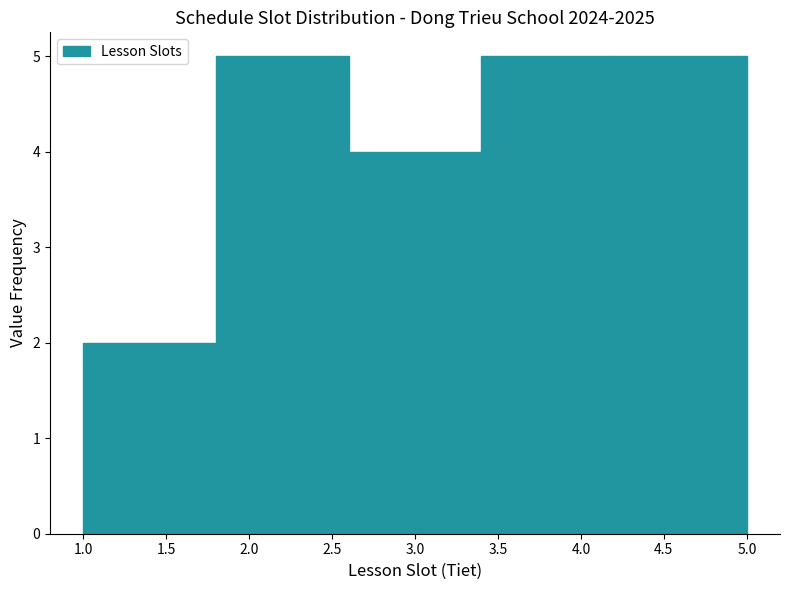

What is the height of the bar covering 1.0 to 1.8 on the x-axis? The values are not printed on the chart, so give them approximately, as read against the axis.

2